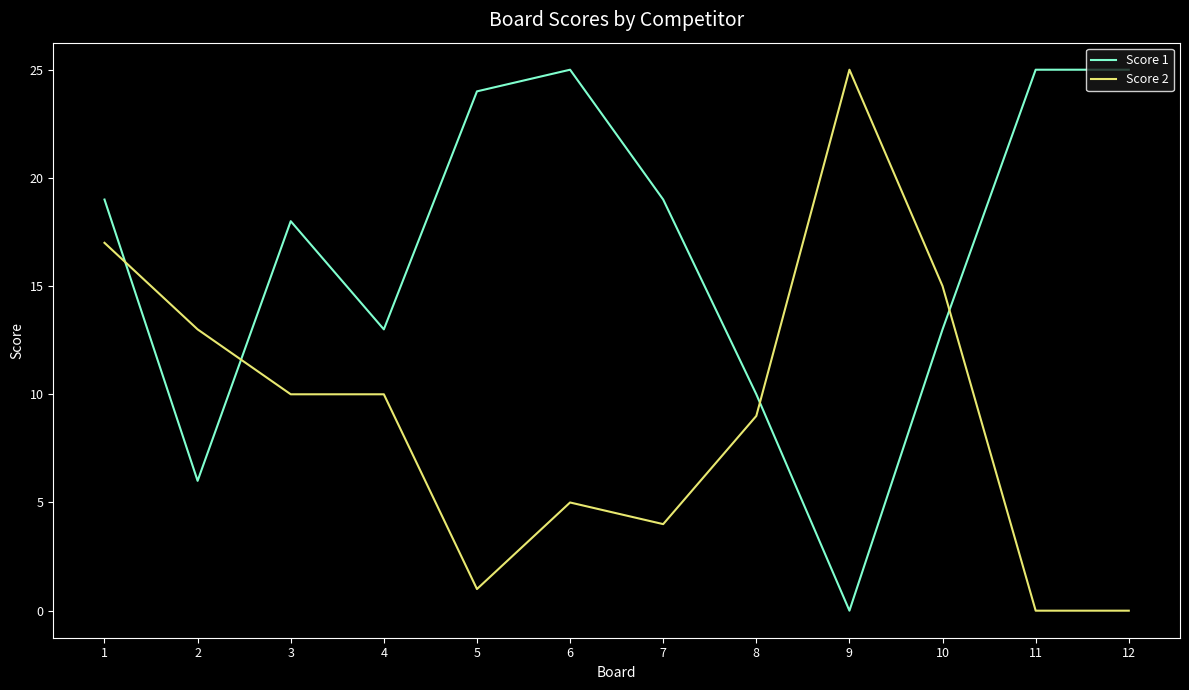

Which series changed the most between 3 and 9?

Score 1